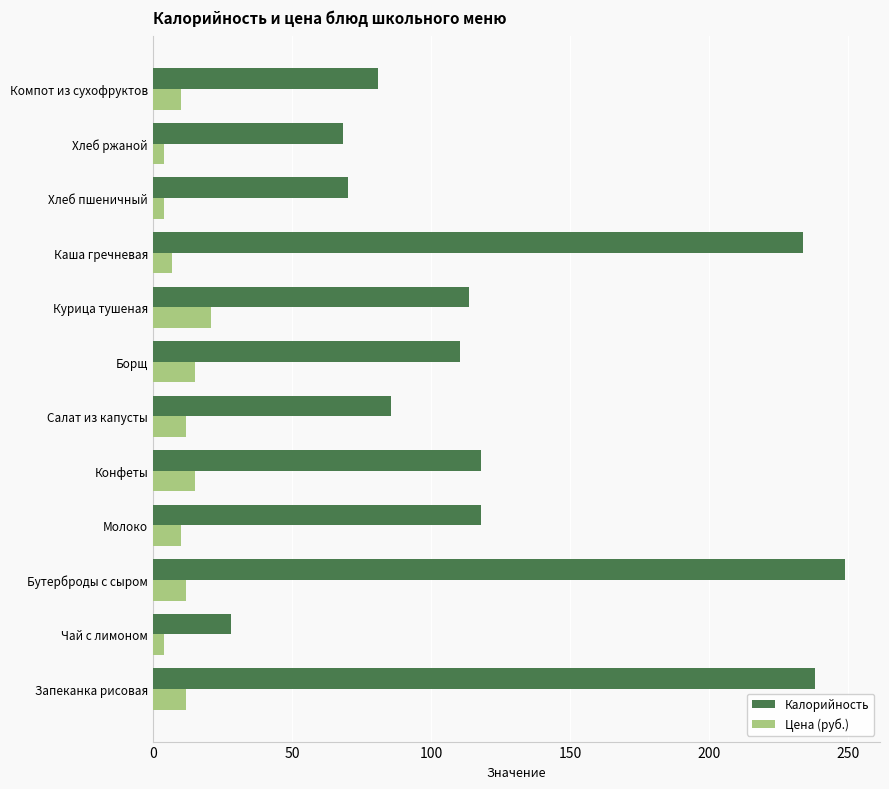

What is the average value of the Цена (руб.) series?

10.5